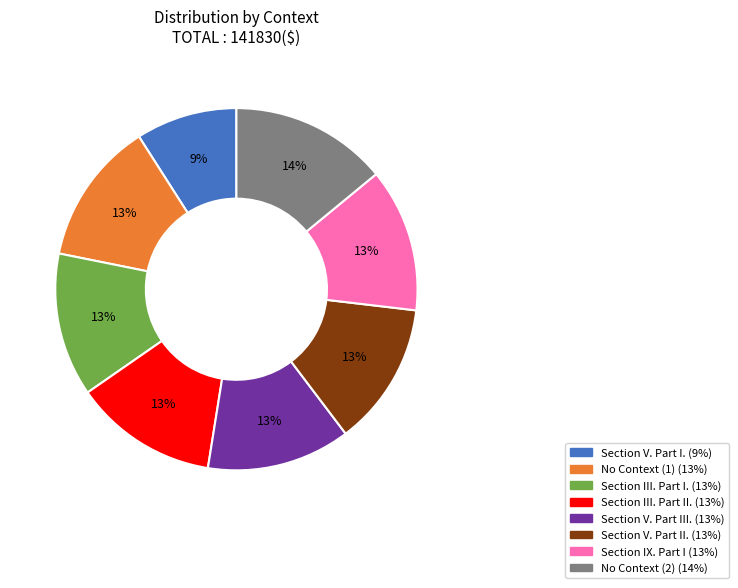

To the nearest percent, what is the difference between the largest and smallest slice percentages?

5%